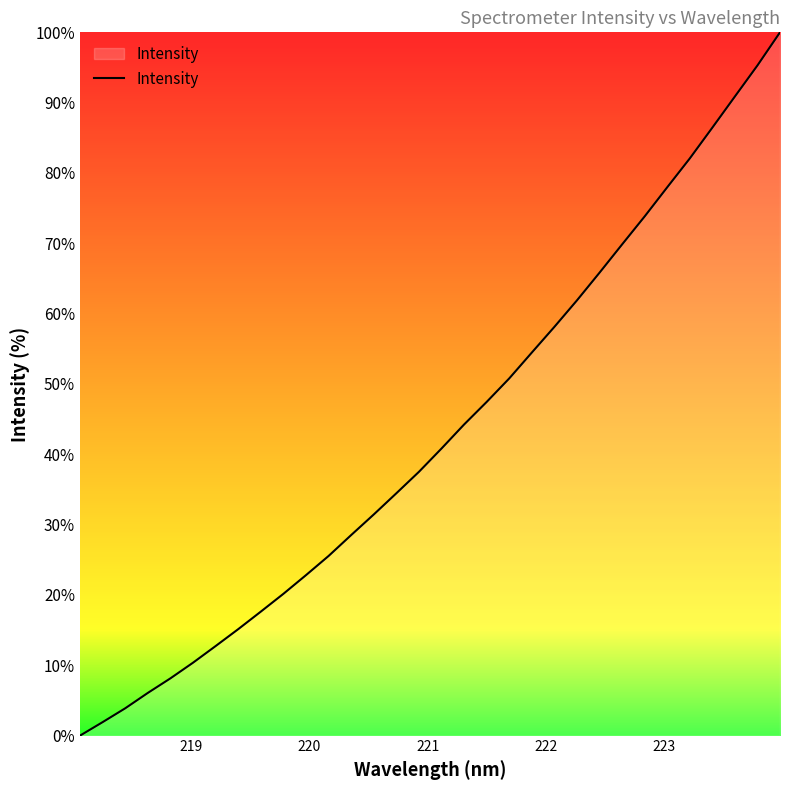

What is the maximum value shown in the chart?

100.0